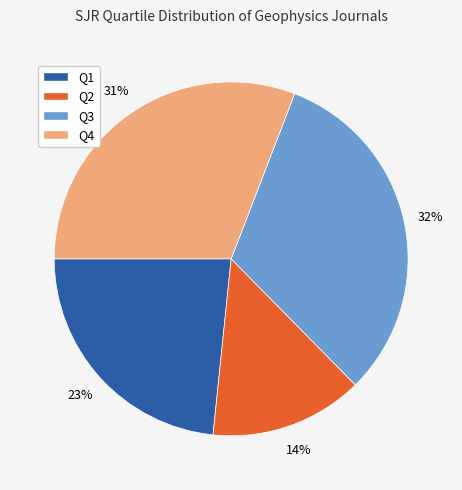

Combined, do Q1 and Q2 account for over 50%?

No